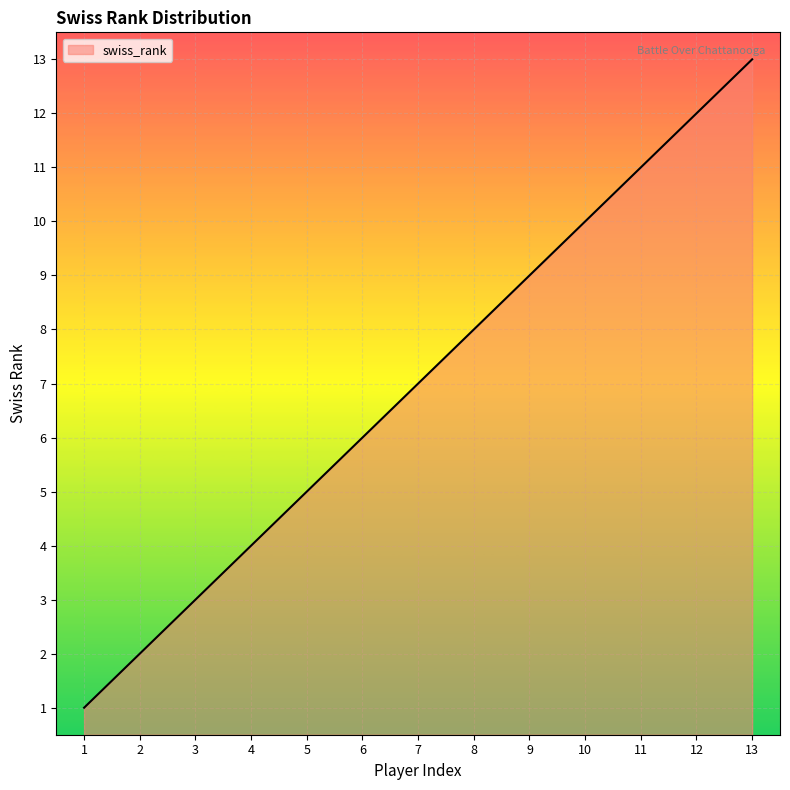

Which category has the highest value across all series?

13